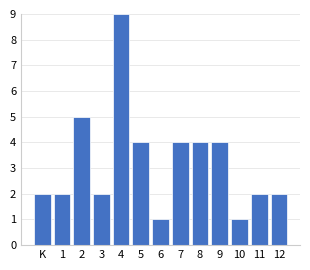

Reading left to right, what are all the values shown in this chart?

2	2	5	2	9	4	1	4	4	4	1	2	2